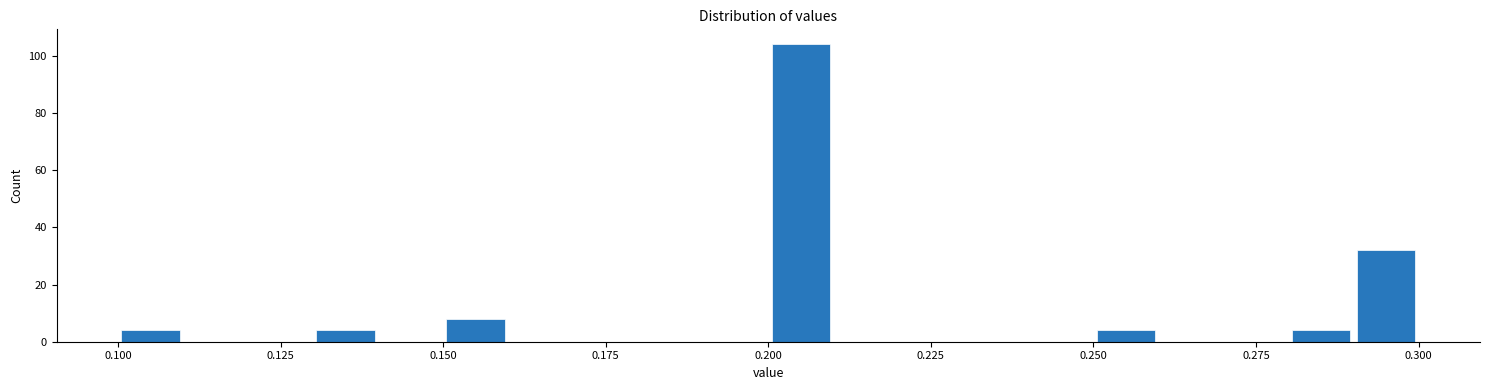

Around what value on the x-axis is the tallest bar? Give the approximate position of its centre, as read against the axis.

0.205